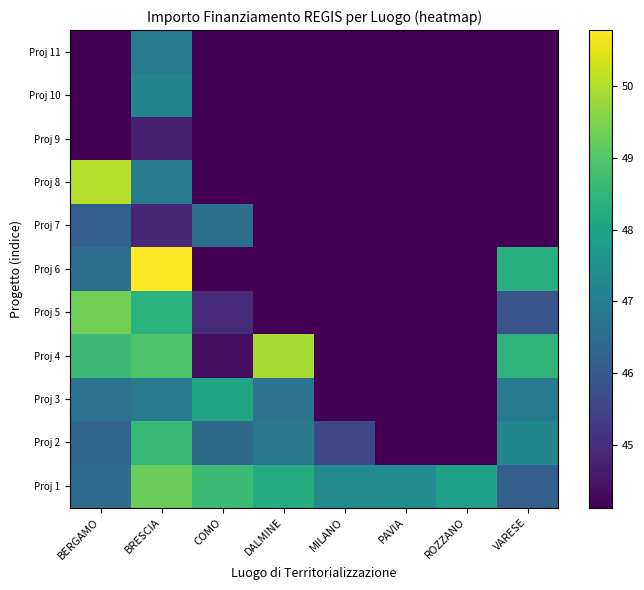

What is the spread (max minus min) of values at PAVIA?

3.2